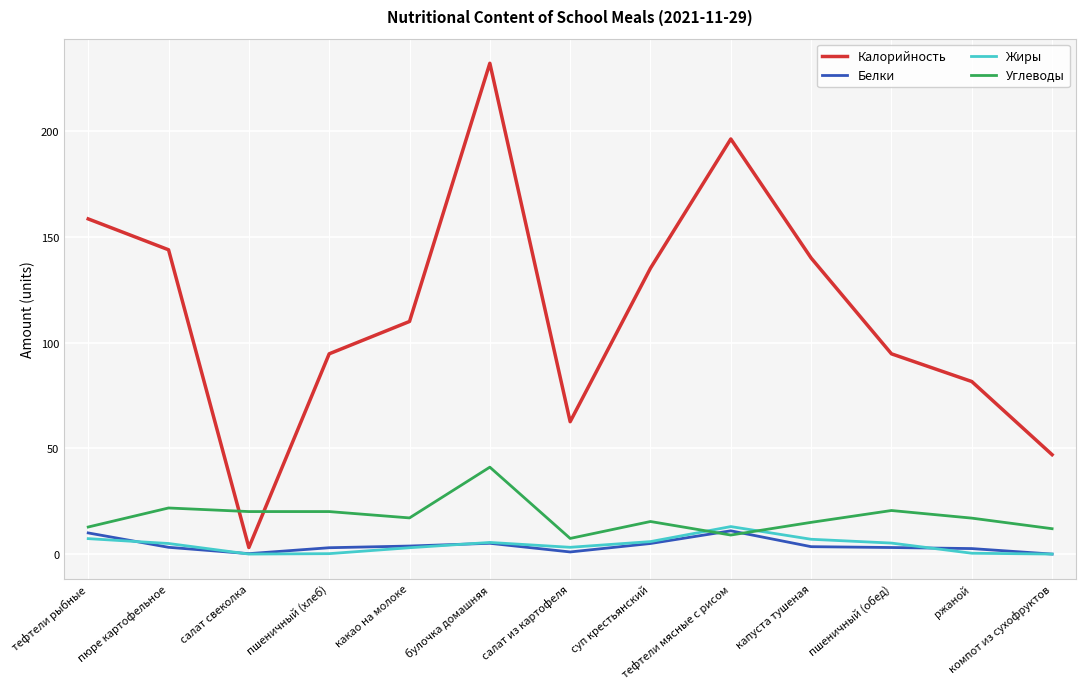

Which series has the largest total across all categories?

Калорийность